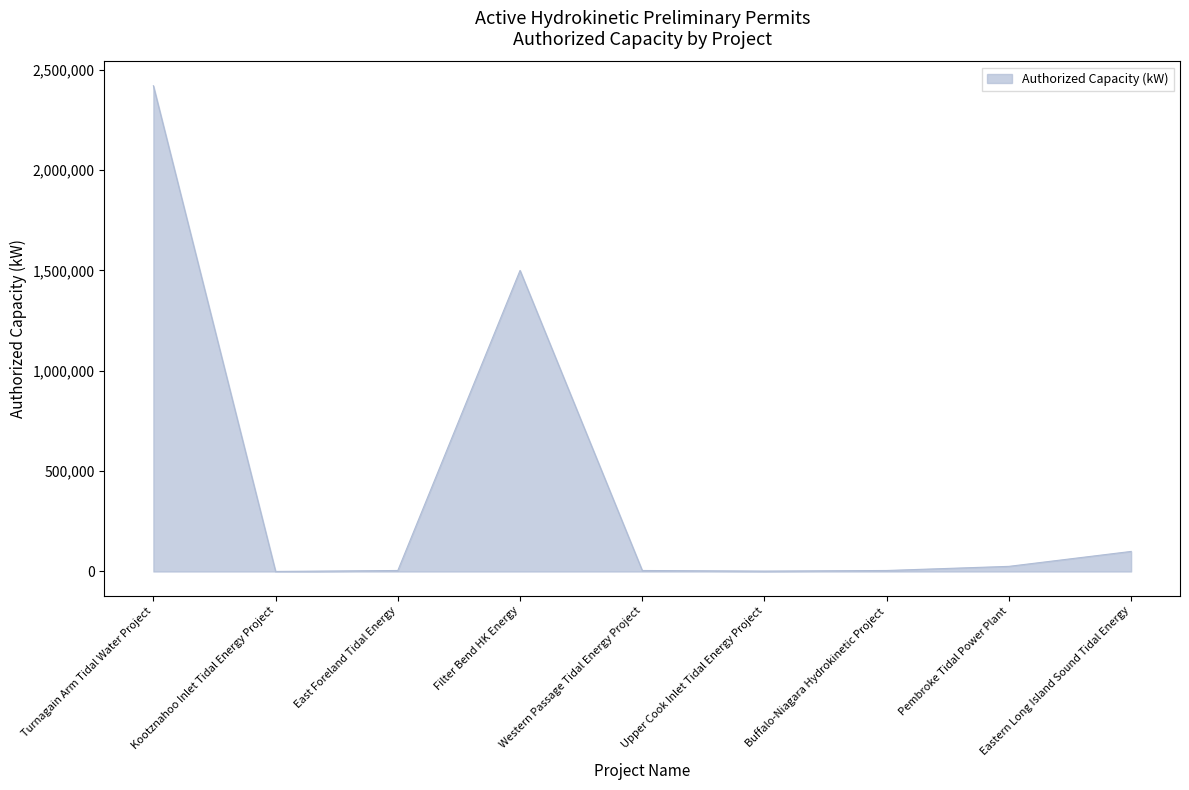

Between Eastern Long Island Sound Tidal Energy and Kootznahoo Inlet Tidal Energy Project, which is larger?

Eastern Long Island Sound Tidal Energy